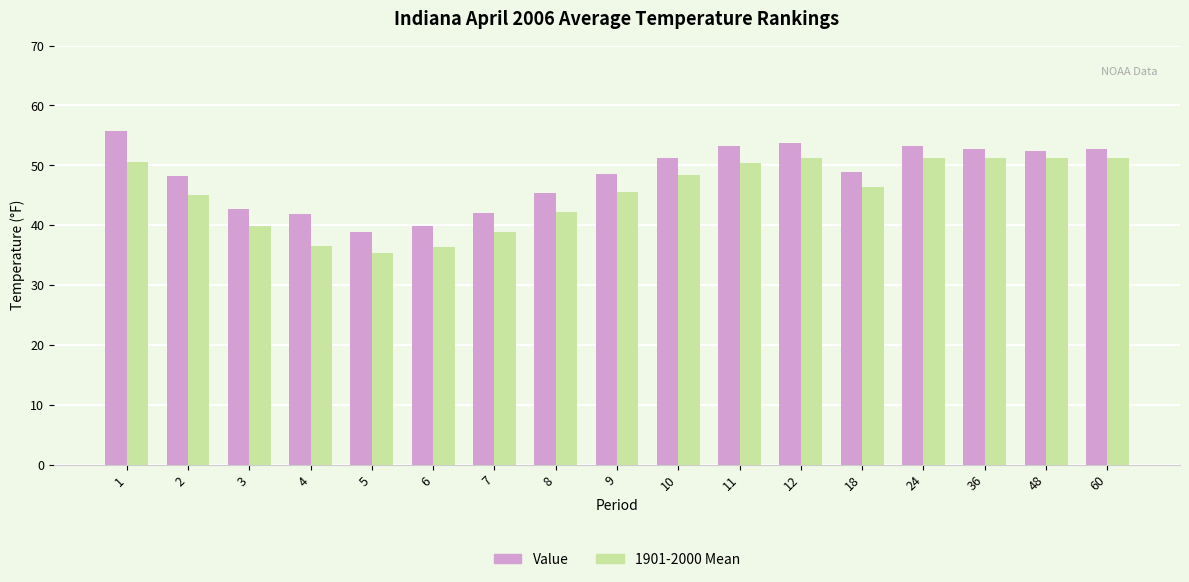

At how many categories does at least one series exceed 50?

8